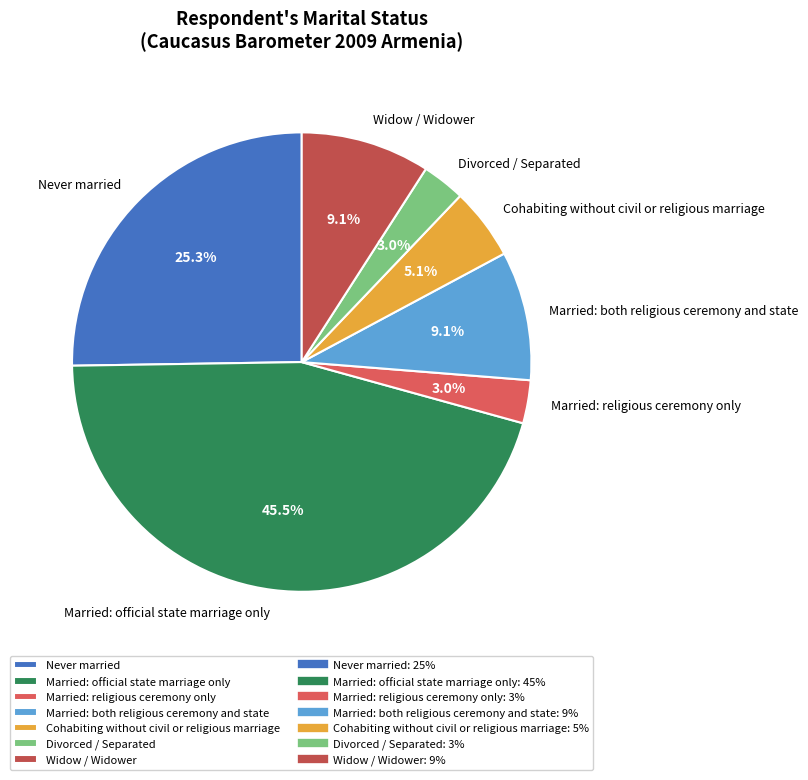

Count the number of slices in the pie.

7